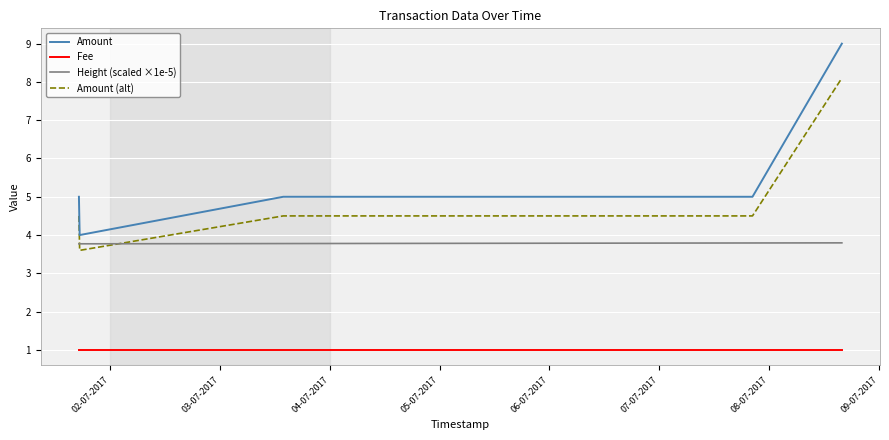

What is the difference between the maximum and minimum values in the Amount series?

5.0